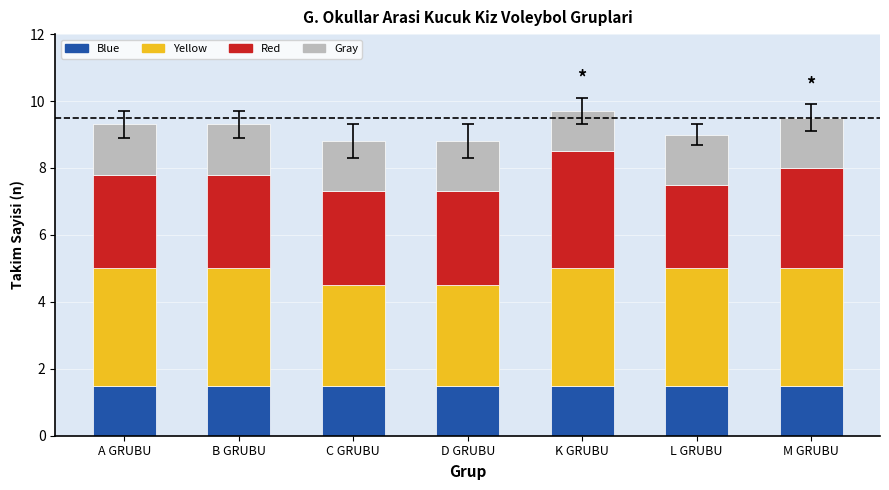

What is the maximum value for Blue?

1.5